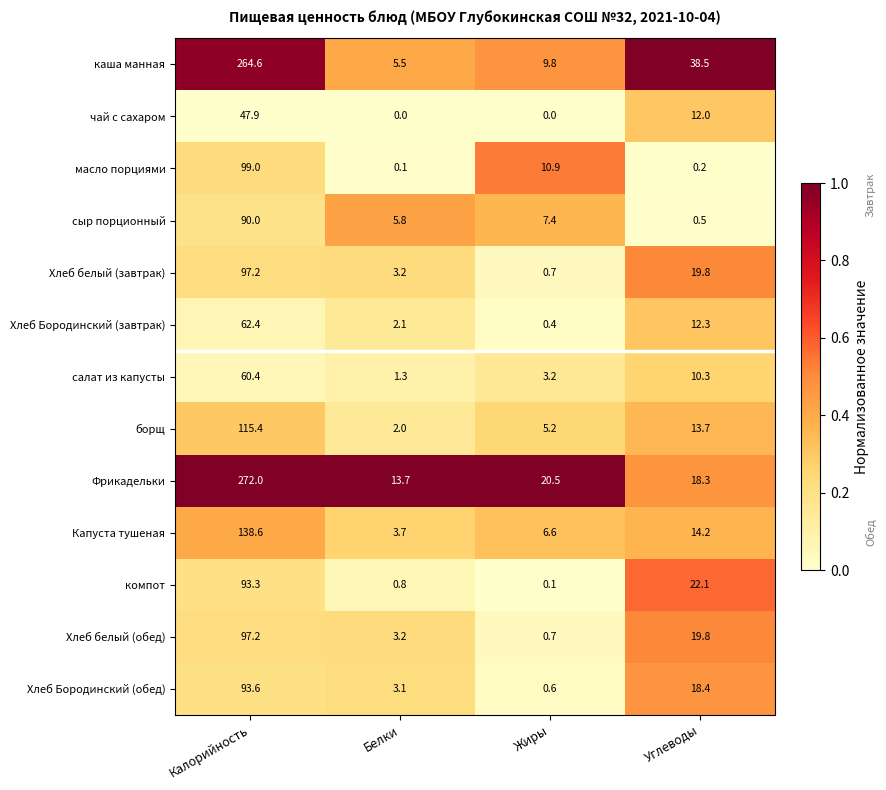

True or false: Хлеб Бородинский (обед) has a value of 3.9 at Углеводы.

False